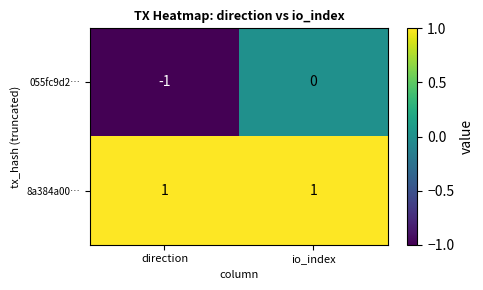

Rank the series at direction from lowest to highest value.

055fc9d2…, 8a384a00…